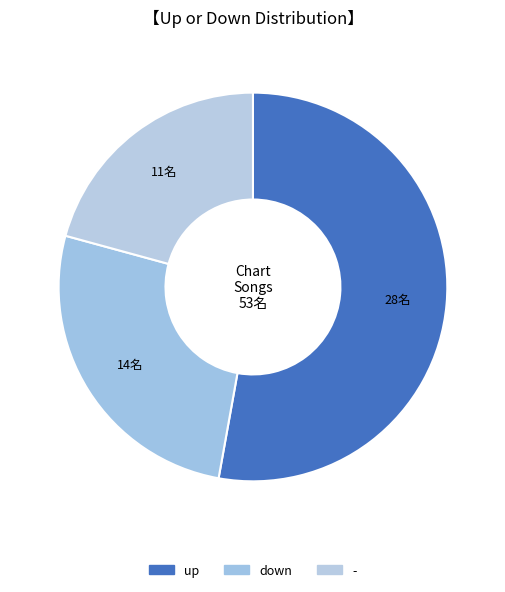

What percentage is the - slice, to the nearest percent?

21%